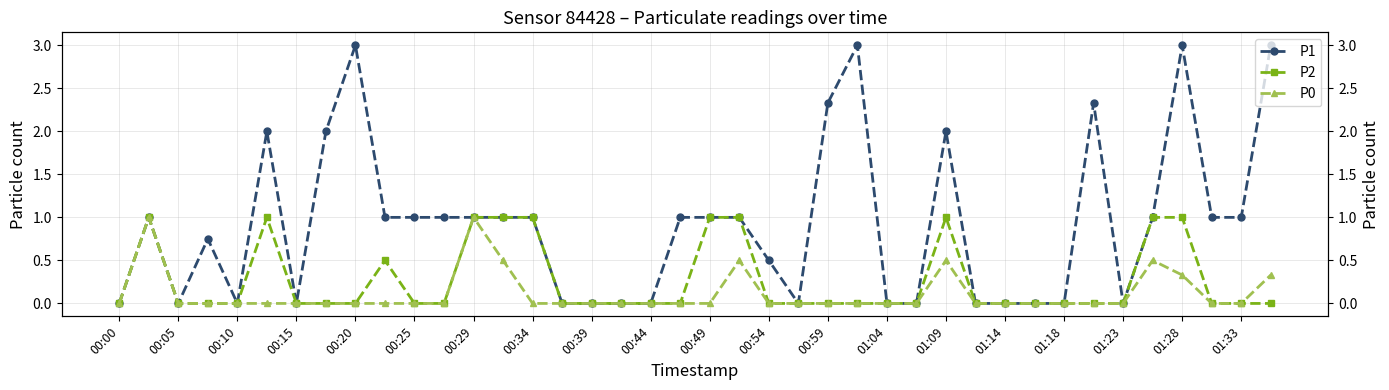

How many values in P0 are above zero?

8